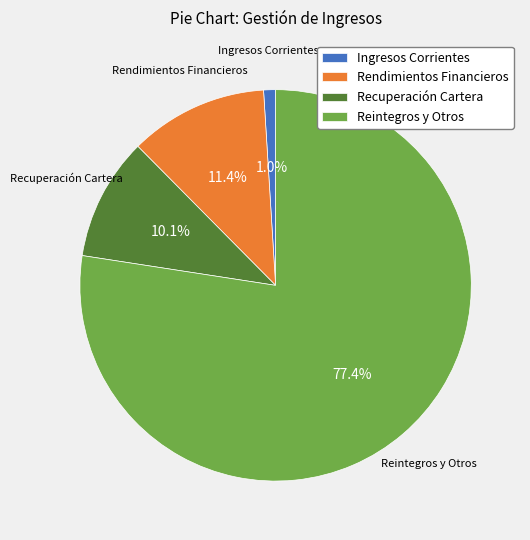

What is the total percentage of Rendimientos Financieros and Reintegros y Otros?

88.9%